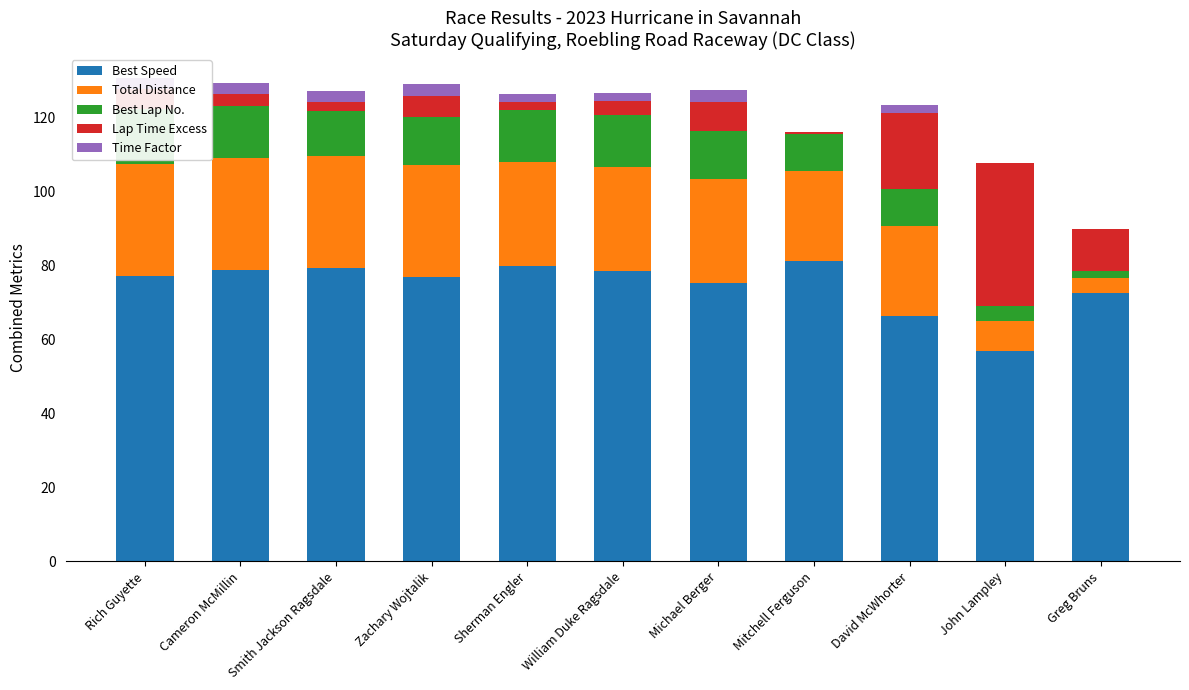

What is the sum of all Best Lap No. values?

121.0